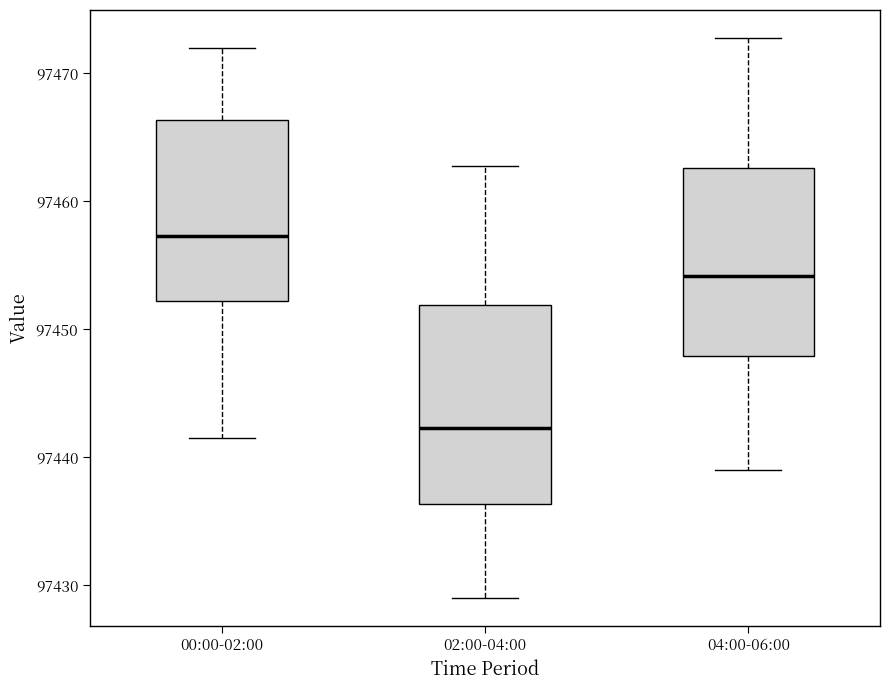

Reading left to right, read every box against the y-axis: the position of its median line, the range the box covers, and the ends of its whiskers. The values are not printed on the chart, so give them approximately, as read against the axis.

00:00-02:00: median 97457, box 97452 to 97466, whiskers 97442 to 97472
02:00-04:00: median 97442, box 97436 to 97452, whiskers 97429 to 97463
04:00-06:00: median 97454, box 97448 to 97463, whiskers 97439 to 97473